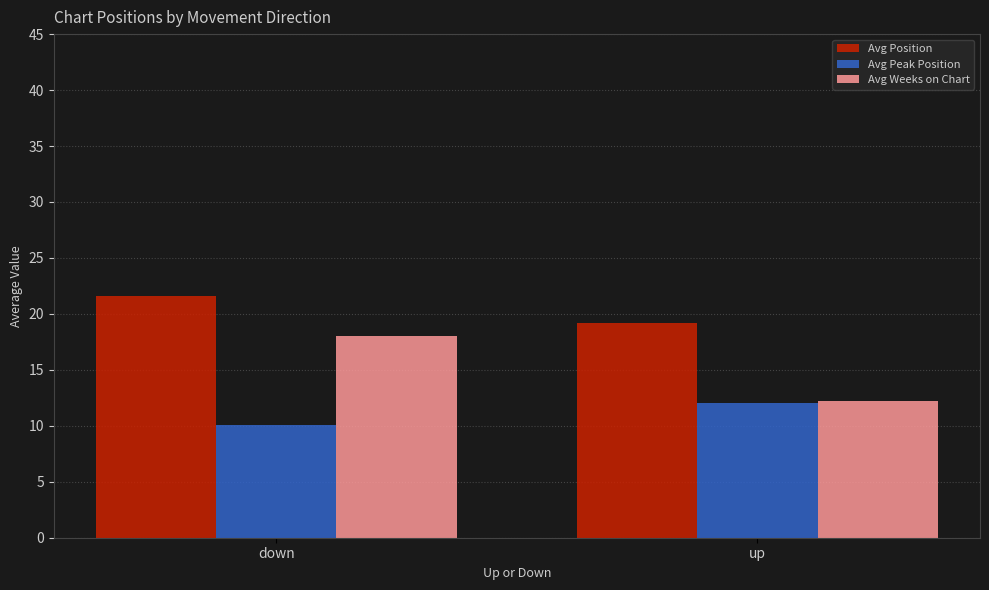

Rank the series at down from highest to lowest value.

Avg Position, Avg Weeks on Chart, Avg Peak Position